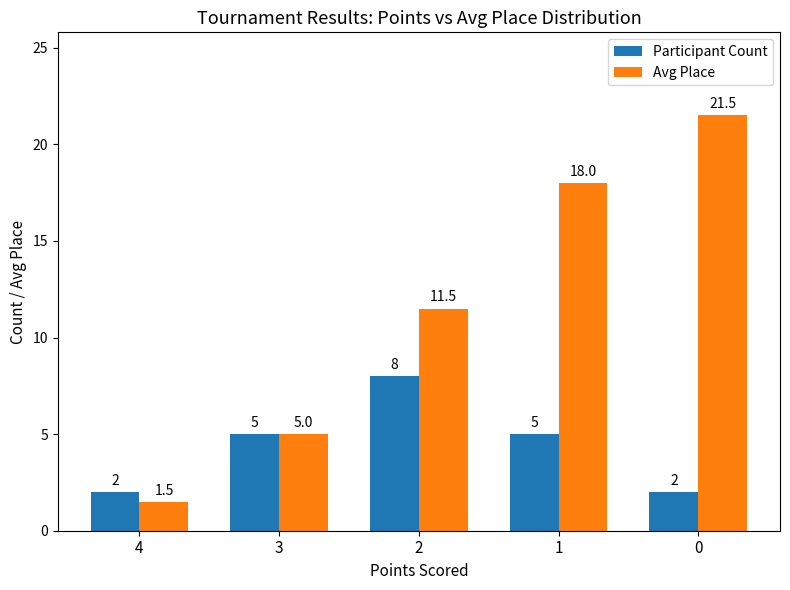

The Avg Place series shows 7.1 at 3. True or false?

False